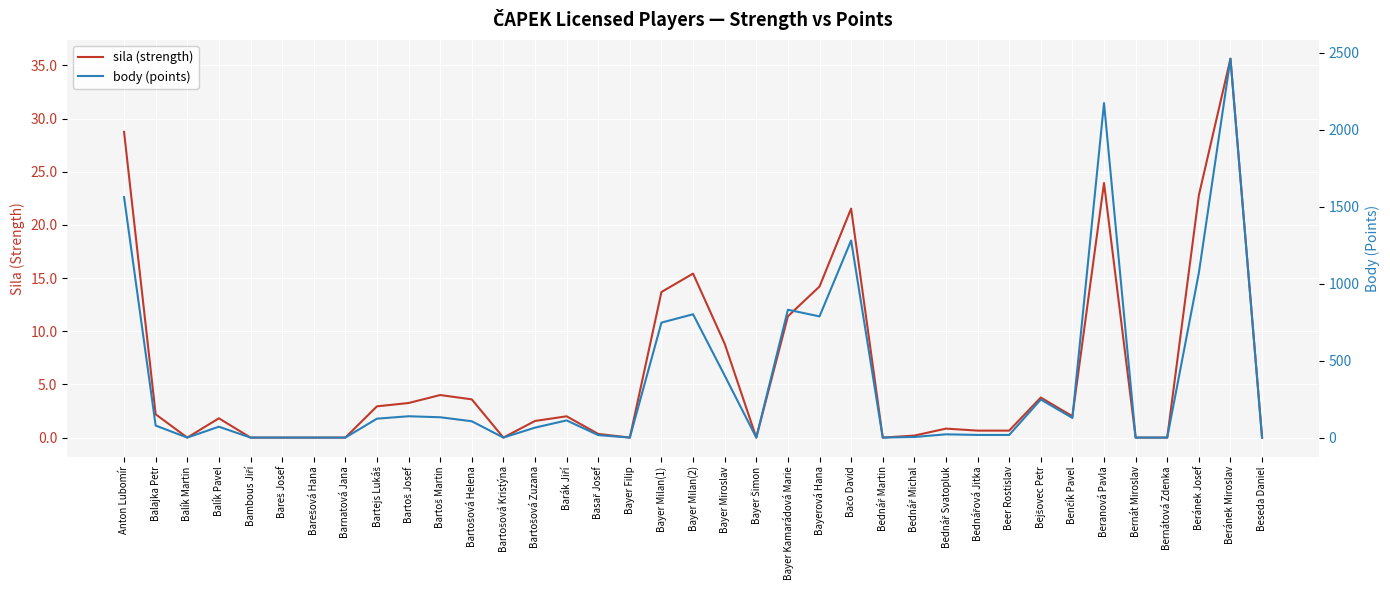

What are all the series names shown in the legend?

sila (strength), body (points)